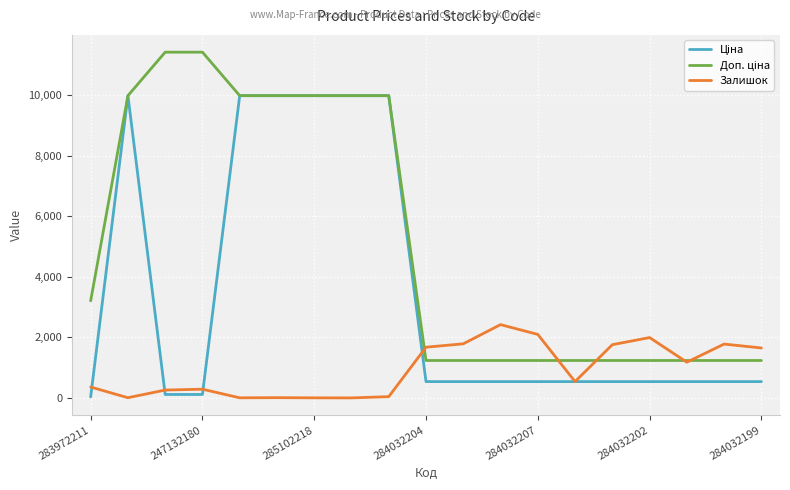

Is this an area chart (filled region under the line)?

No